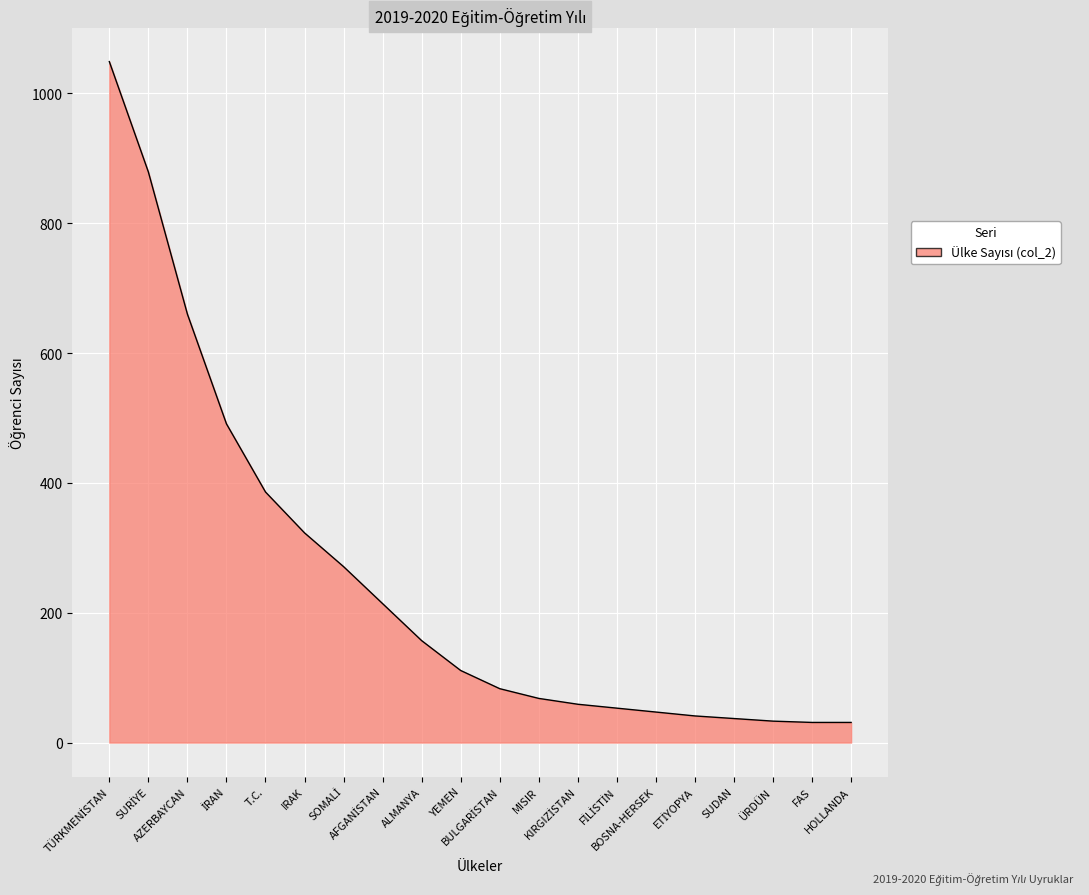

What is the greatest value displayed?

1049